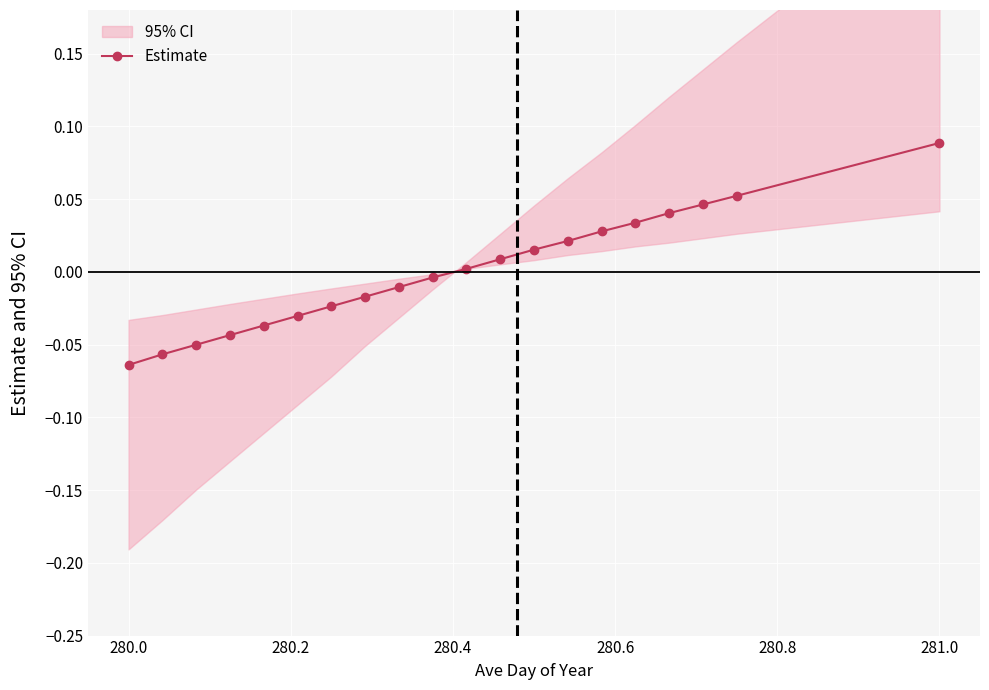

What is the minimum value shown in the chart?

-0.1